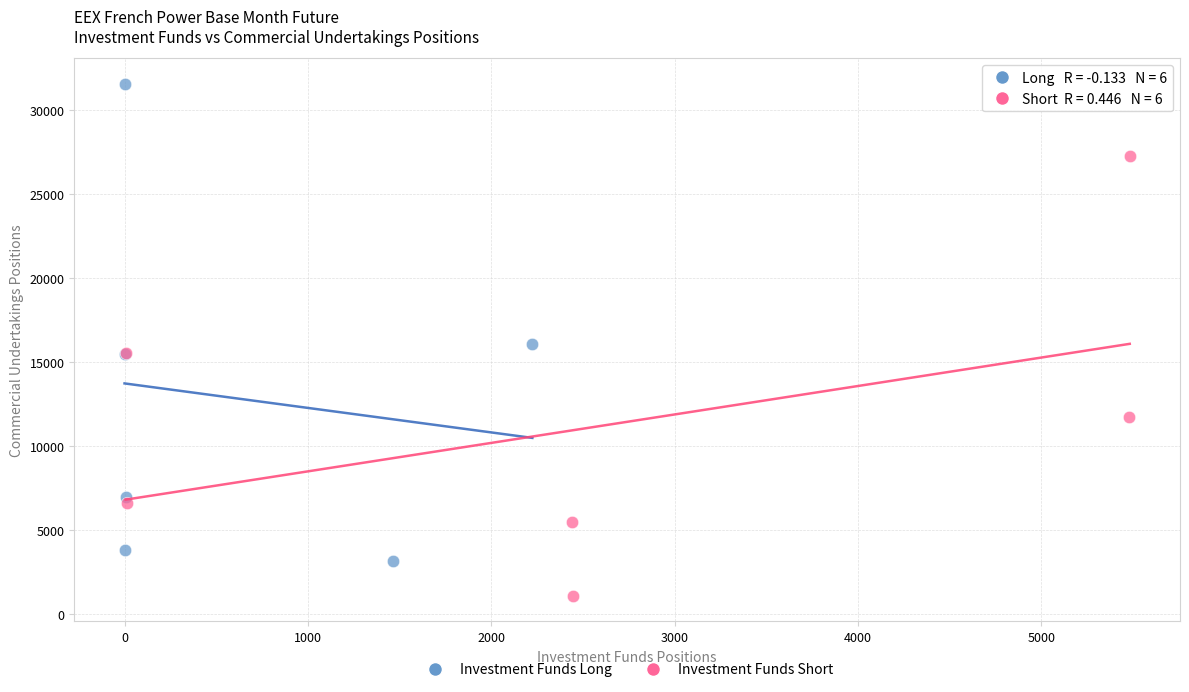

What are all the series names shown in the legend?

Investment Funds Long, Investment Funds Short